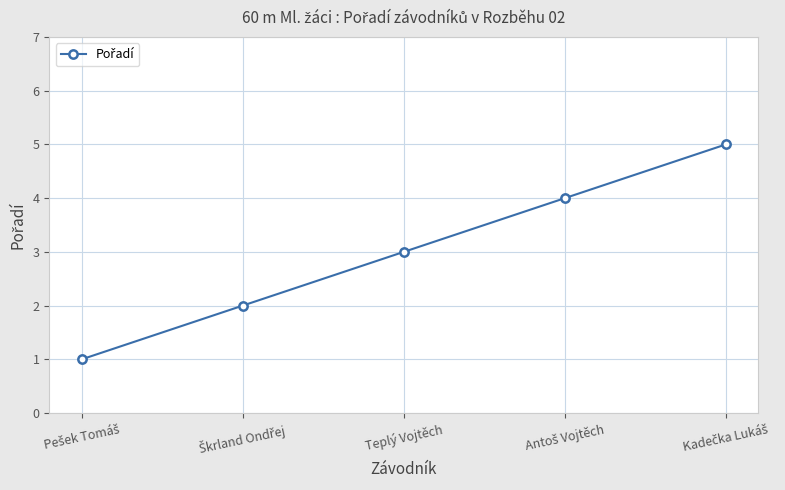

Reading left to right, transcribe all the data shown in this chart.

1	2	3	4	5